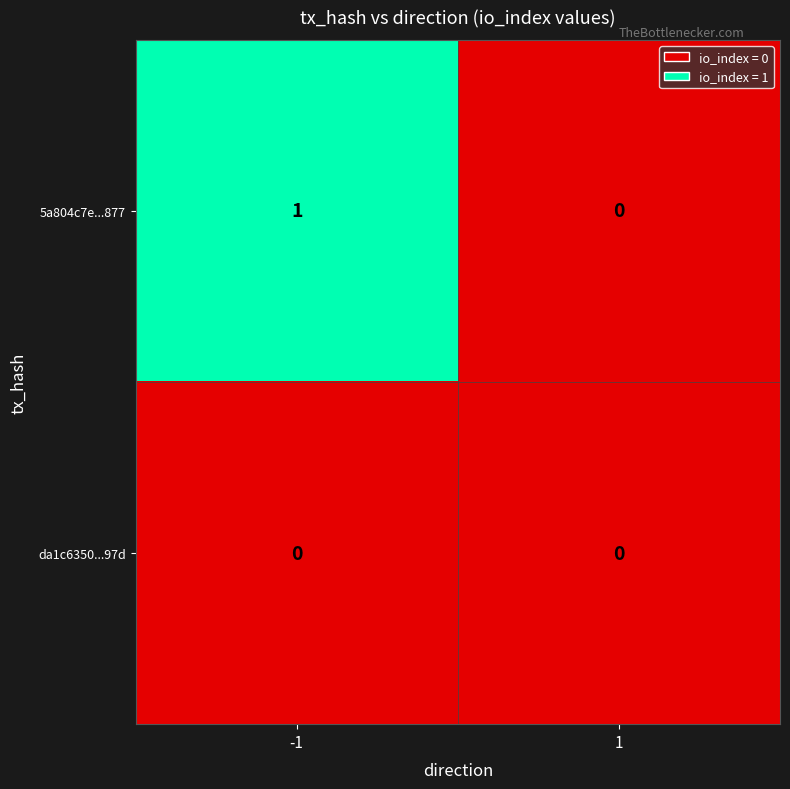

Between -1 and 1, which series saw the biggest shift?

5a804c7e...877